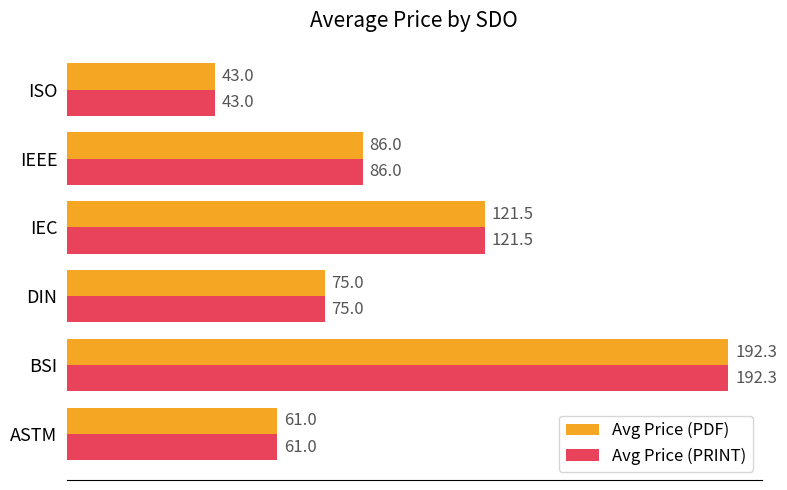

At which label is Avg Price (PDF) closest to 117?

IEC